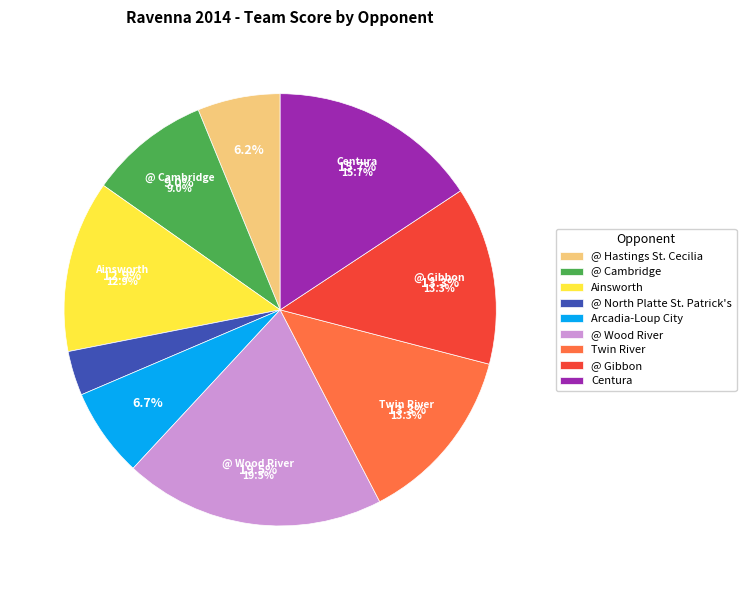

Approximately how many times larger is the value at @ Hastings St. Cecilia compared to Twin River?

0.5